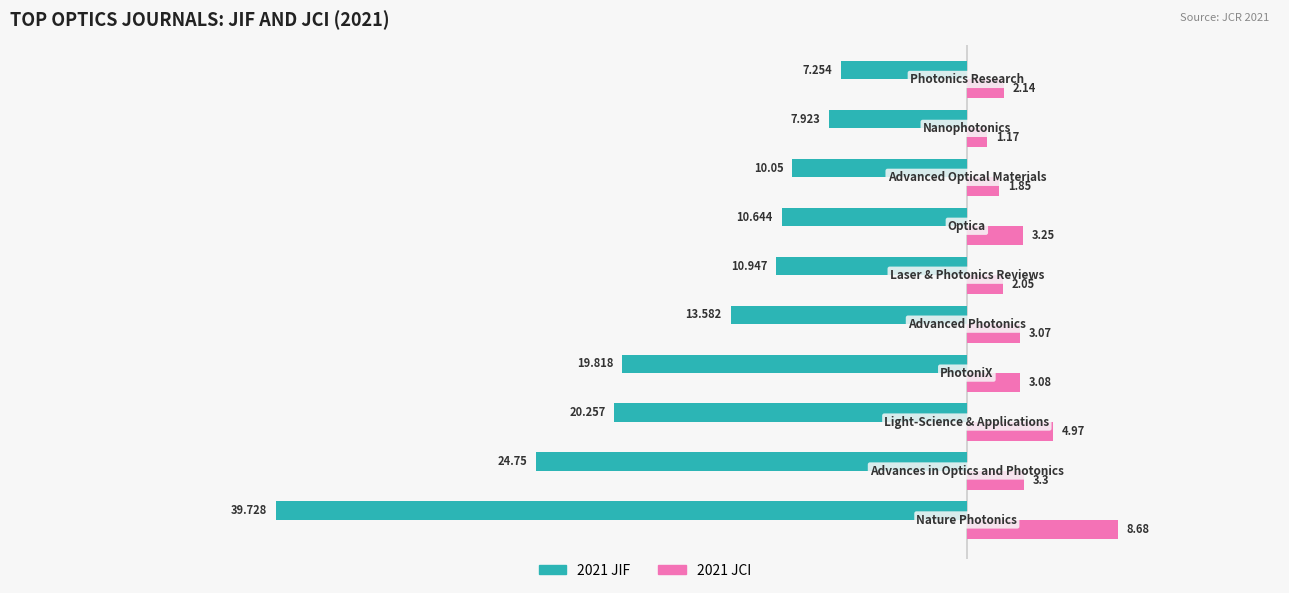

What are all the series names shown in the legend?

2021 JIF, 2021 JCI